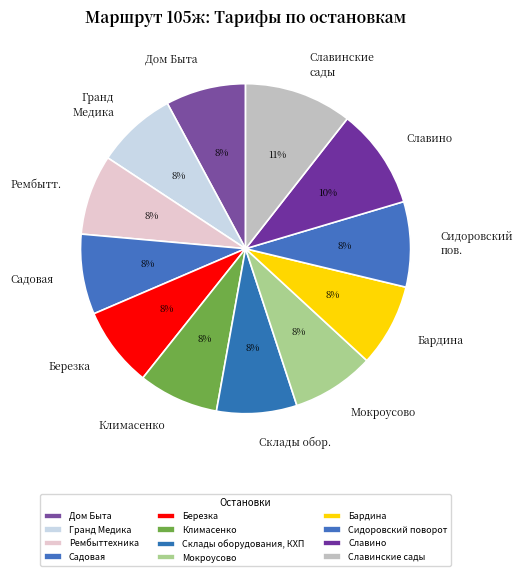

How many slices are in this pie chart?

12